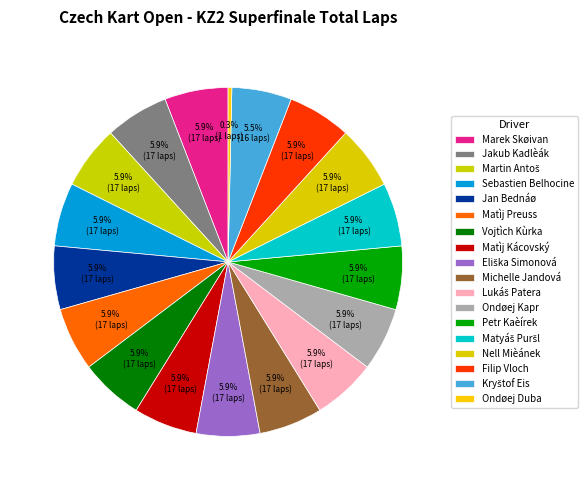

Does Matyáš Puršl represent more than half of the total?

No